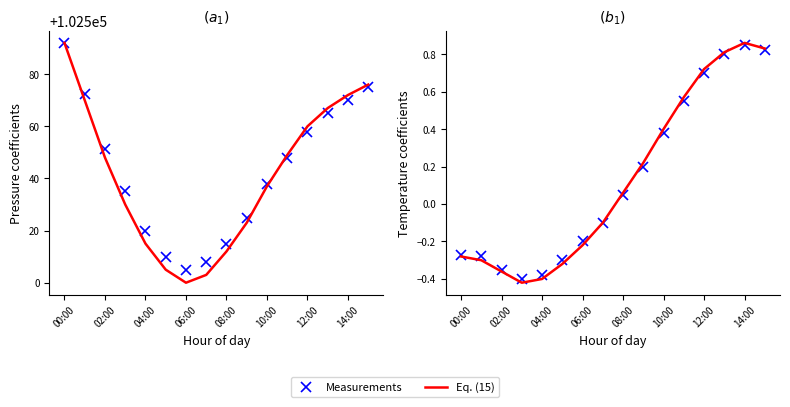

What is the maximum value shown in the chart?

0.9